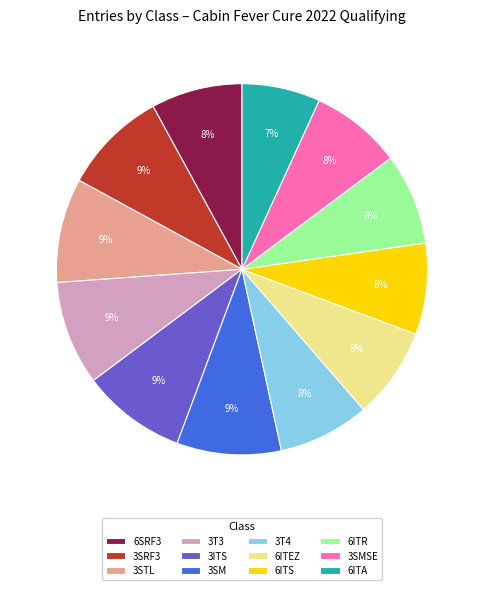

Approximately how many times larger is the value at 6ITR compared to 3STL?

0.9